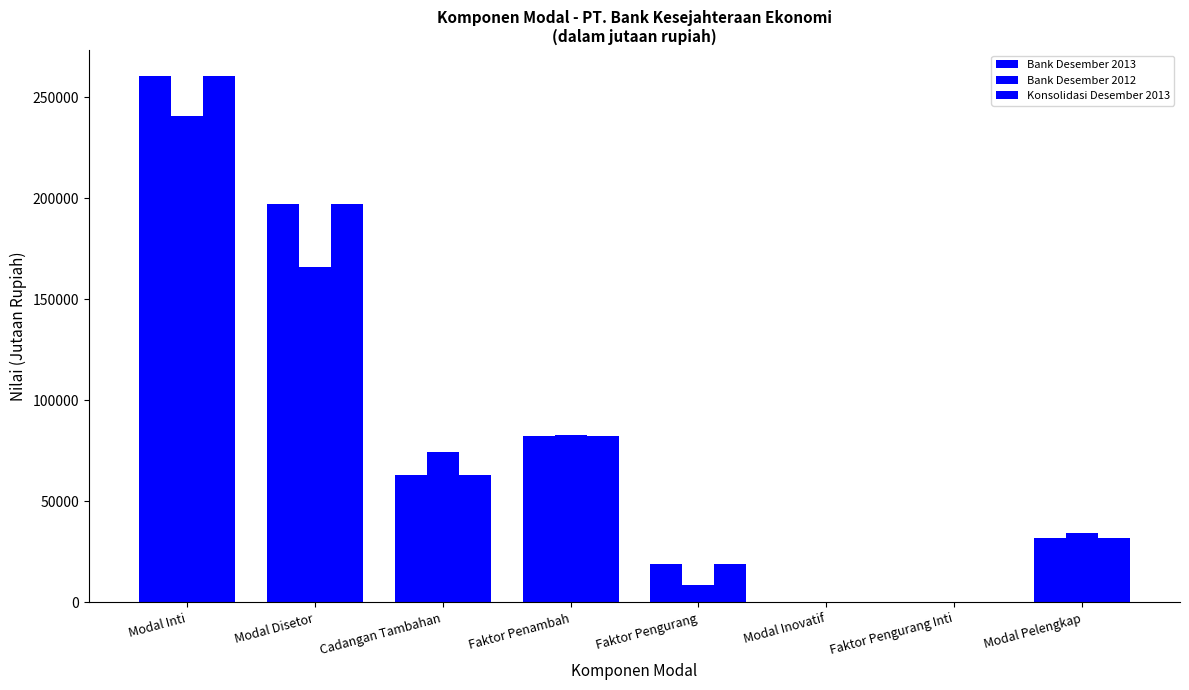

Count the number of data series in this chart.

3